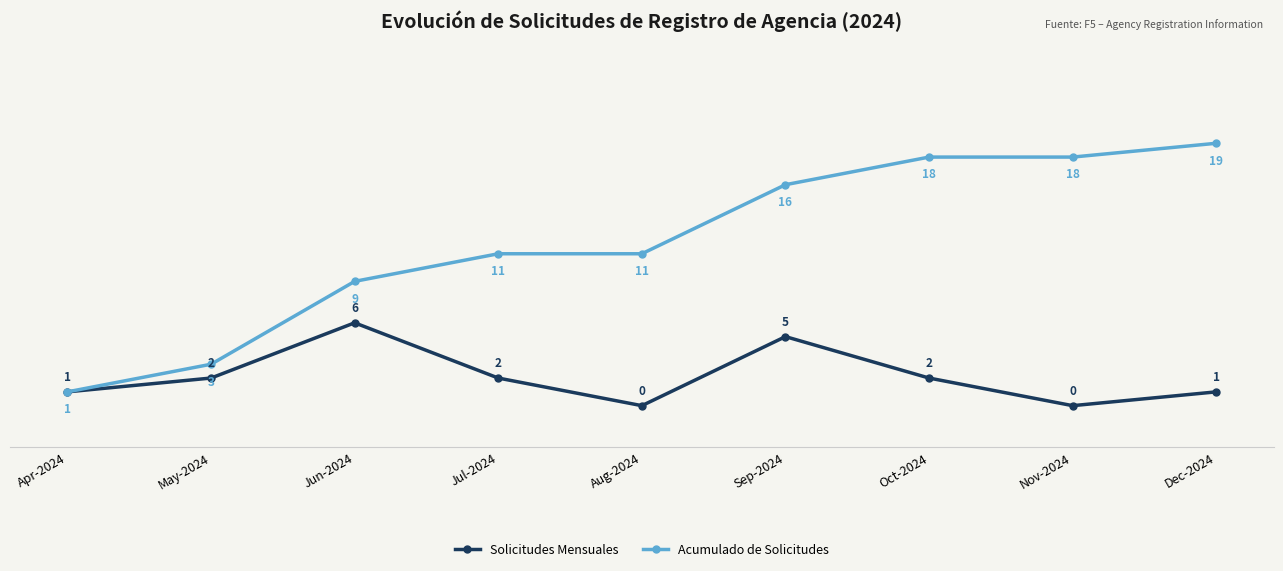

Which series has the largest range (max minus min)?

Acumulado de Solicitudes